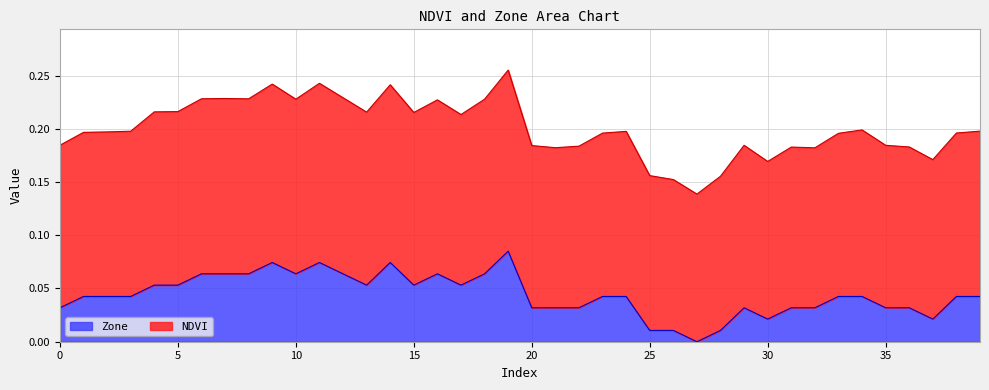

List the labels in order of Zone value, smallest first.

27, 25, 26, 28, 30, 37, 0, 20, 21, 22, 29, 31, 32, 35, 36, 1, 2, 3, 23, 24, 33, 34, 38, 39, 4, 5, 13, 15, 17, 6, 7, 8, 10, 12, 16, 18, 9, 11, 14, 19